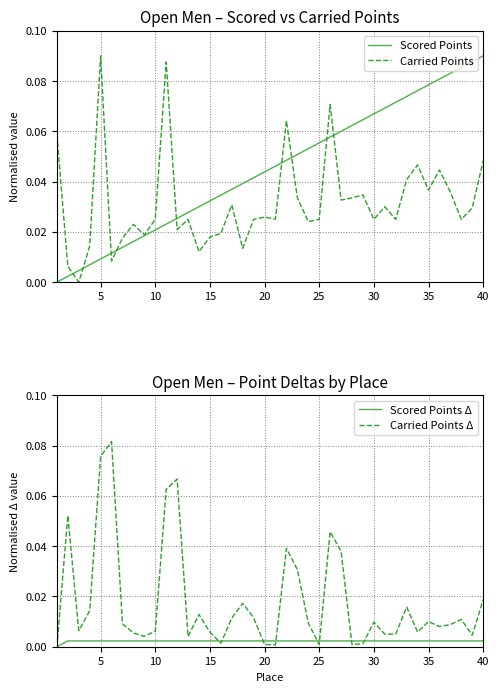

At which label does Scored Points reach its peak?

40